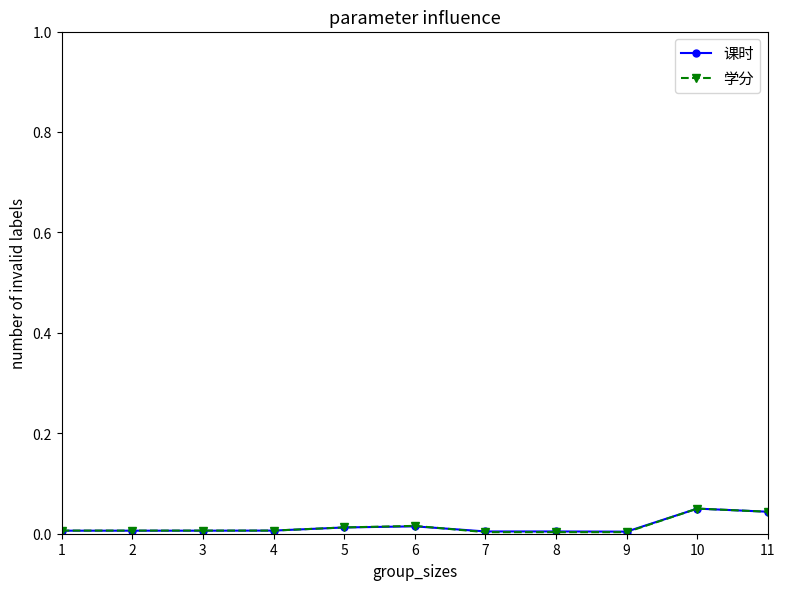

Is the value of 学分 at 9 greater than the value of 课时 at 11?

No